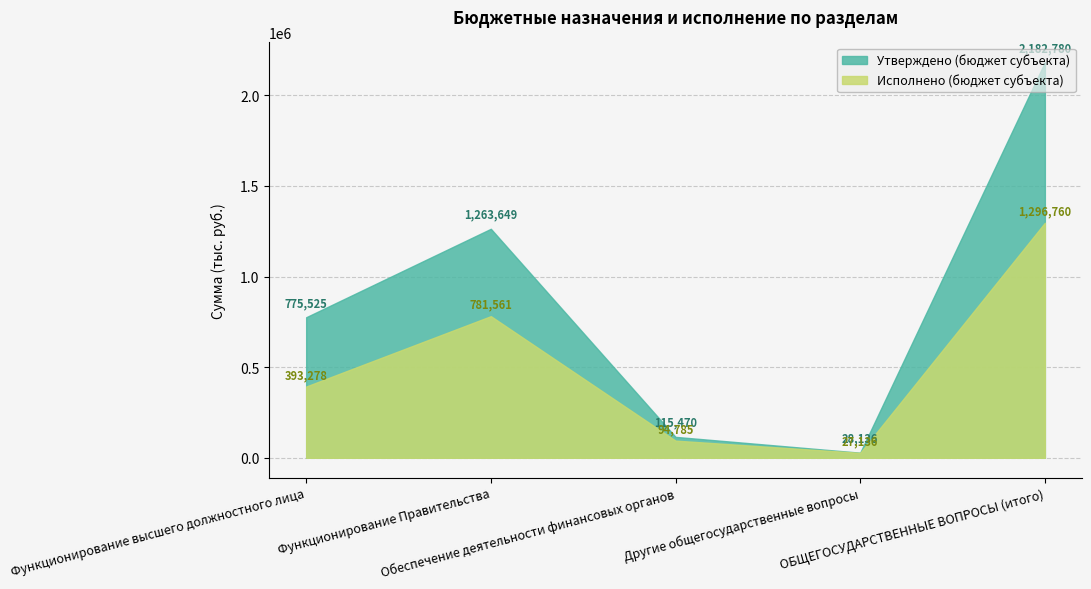

Rank the series at Функционирование высшего должностного лица from highest to lowest value.

Утверждено (бюджет субъекта), Исполнено (бюджет субъекта)